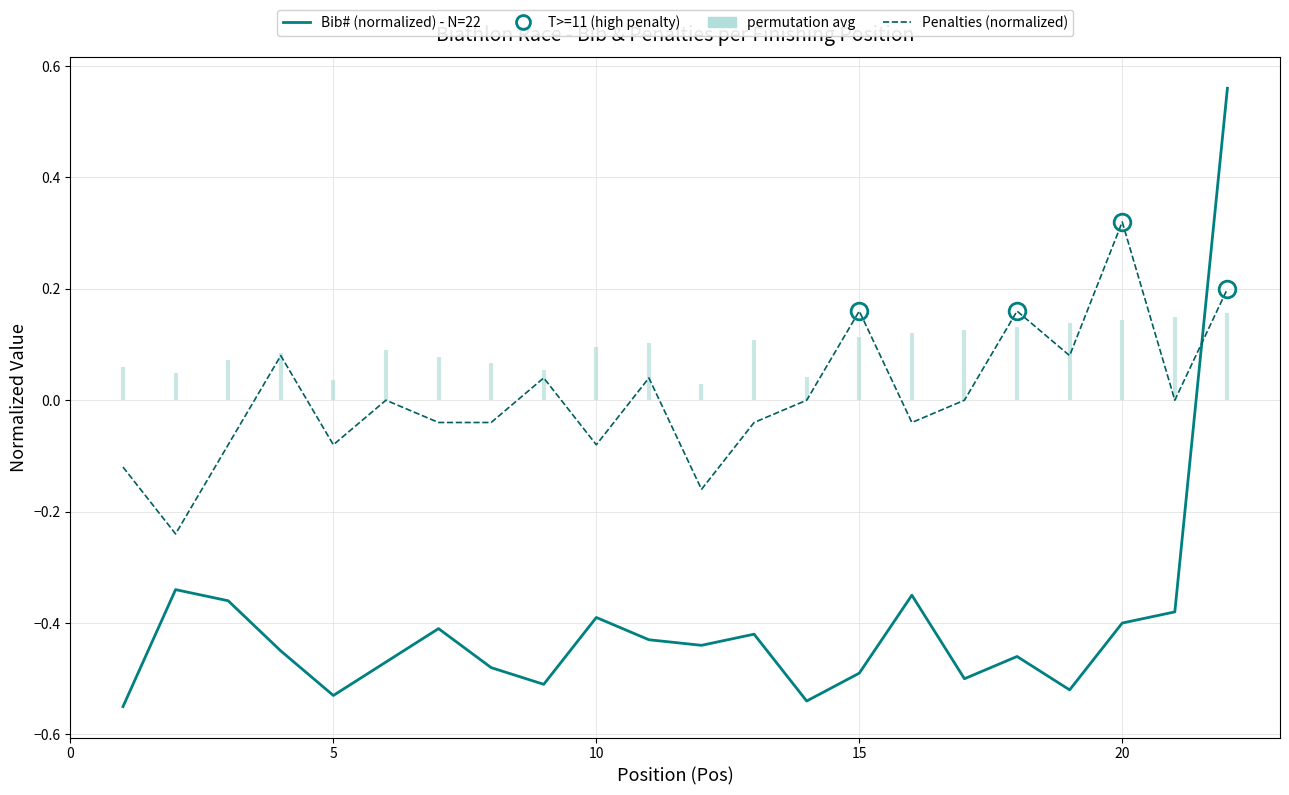

Does the chart have visible grid lines?

Yes